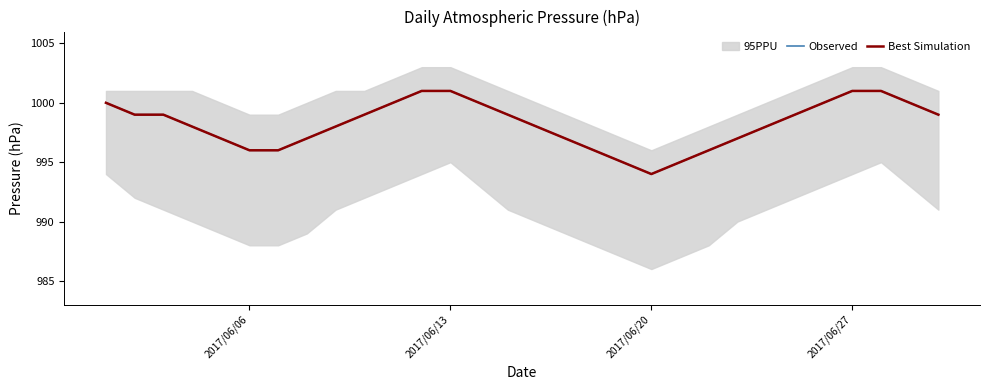

Which series has the largest total across all categories?

Observed